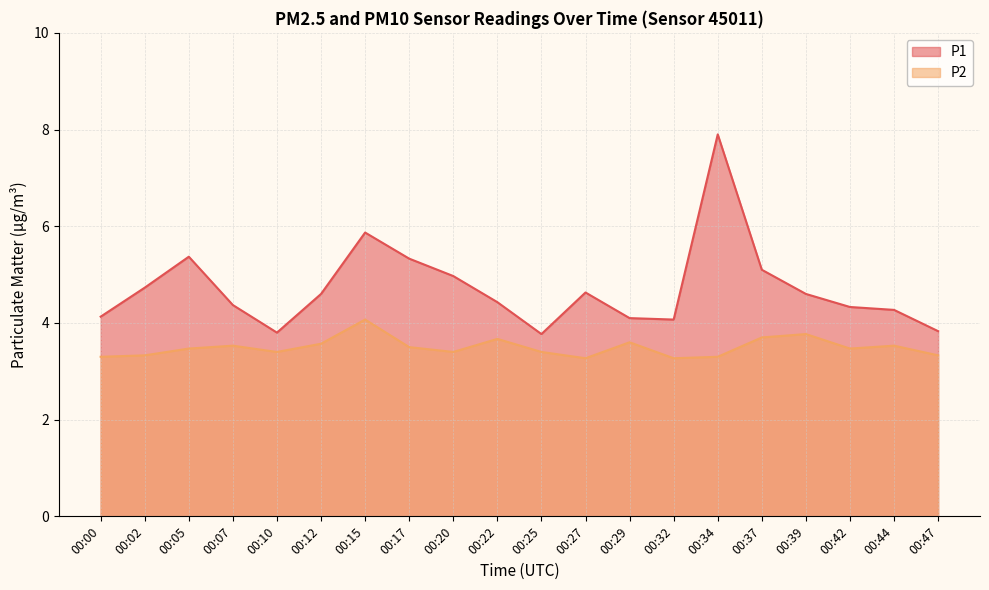

Reading left to right, list all the values displayed in this chart.

P1: 00:00=4.1	00:02=4.7	00:05=5.4	00:07=4.4	00:10=3.8	00:12=4.6	00:15=5.9	00:17=5.3	00:20=5.0	00:22=4.4	00:25=3.8	00:27=4.6	00:29=4.1	00:32=4.1	00:34=7.9	00:37=5.1	00:39=4.6	00:42=4.3	00:44=4.3	00:47=3.8
P2: 00:00=3.3	00:02=3.3	00:05=3.5	00:07=3.5	00:10=3.4	00:12=3.6	00:15=4.1	00:17=3.5	00:20=3.4	00:22=3.7	00:25=3.4	00:27=3.3	00:29=3.6	00:32=3.3	00:34=3.3	00:37=3.7	00:39=3.8	00:42=3.5	00:44=3.5	00:47=3.3